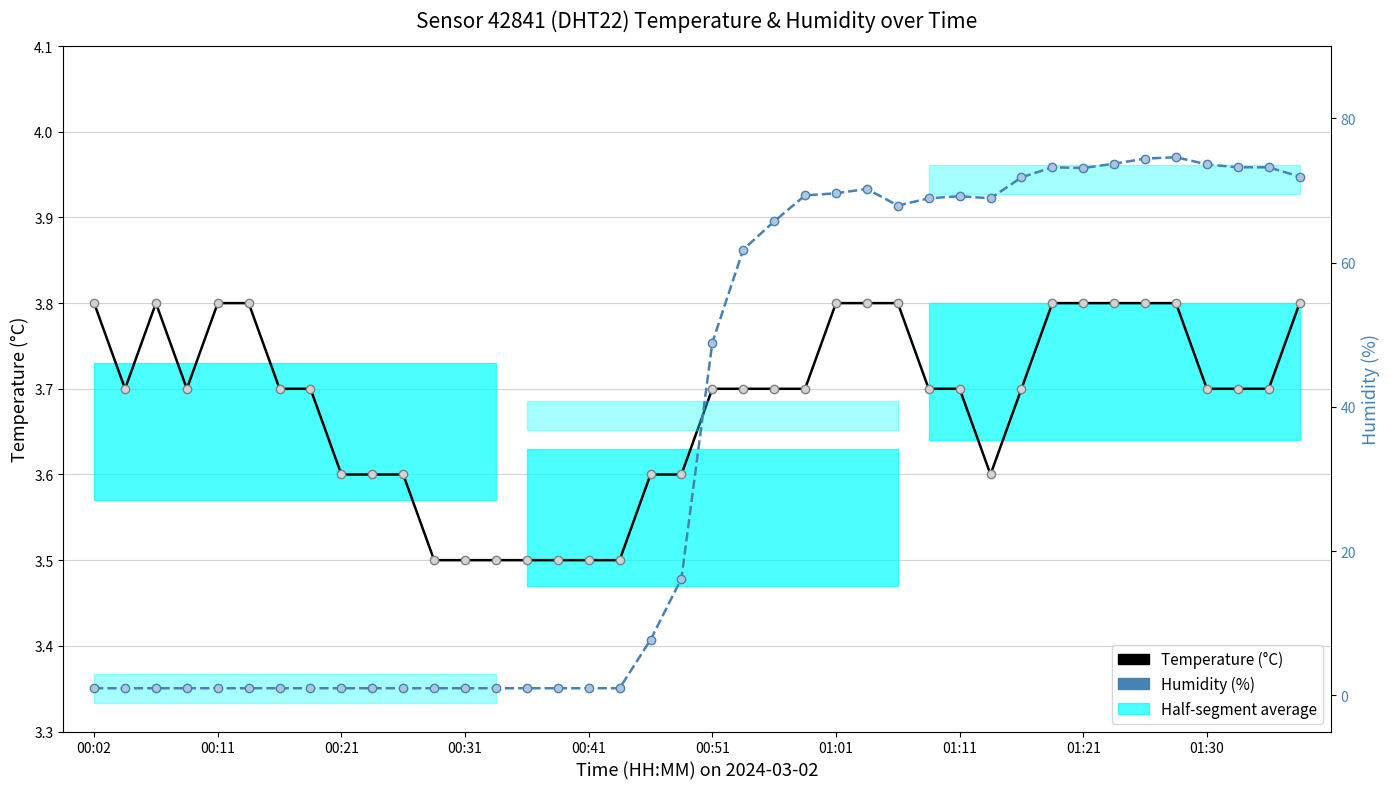

What is the value of the Temperature (°C) point at the 32nd from the left?

3.8